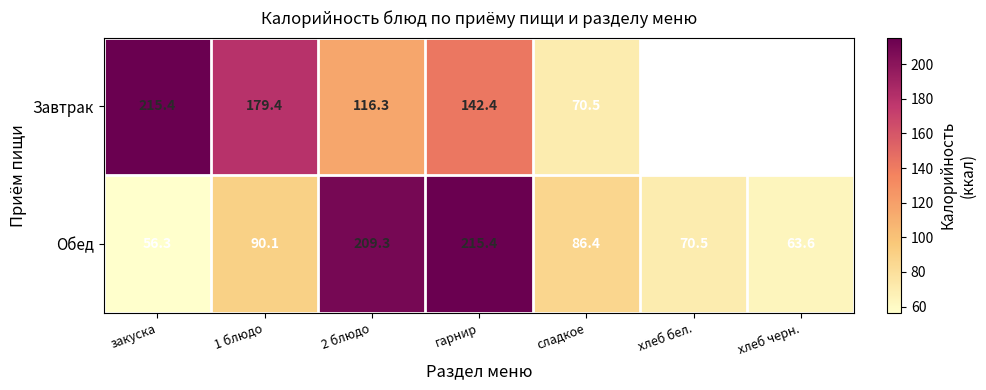

Which series changed the most between закуска and 1 блюдо?

Завтрак